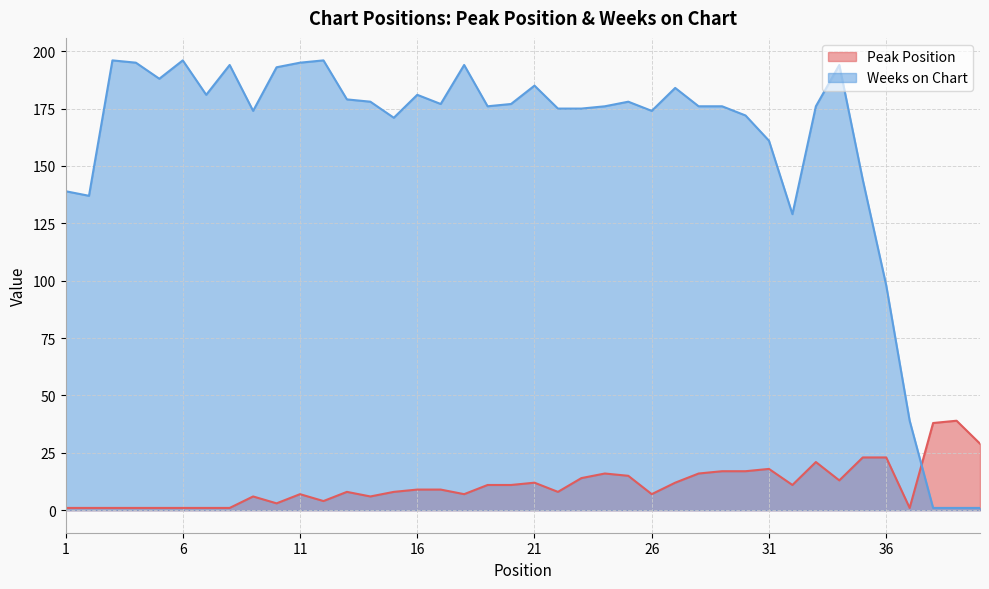

At how many categories does at least one series exceed 185?

10